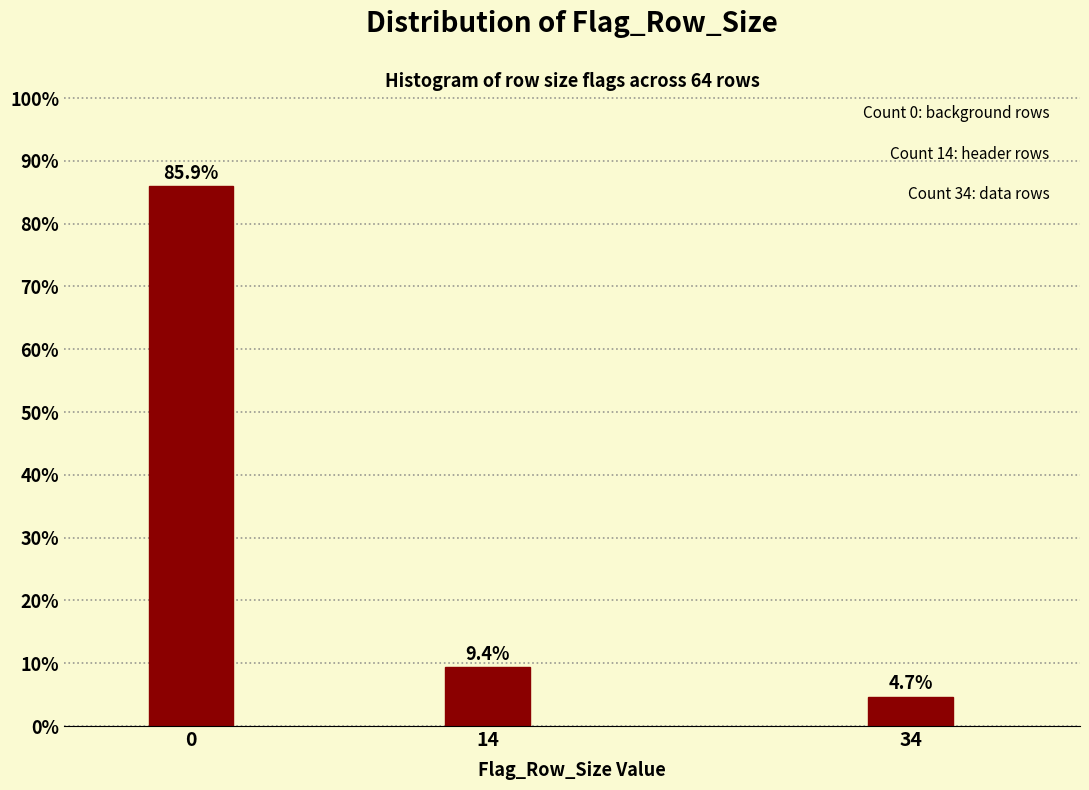

Reading left to right, transcribe all the data shown in this chart.

85.9	9.4	4.7